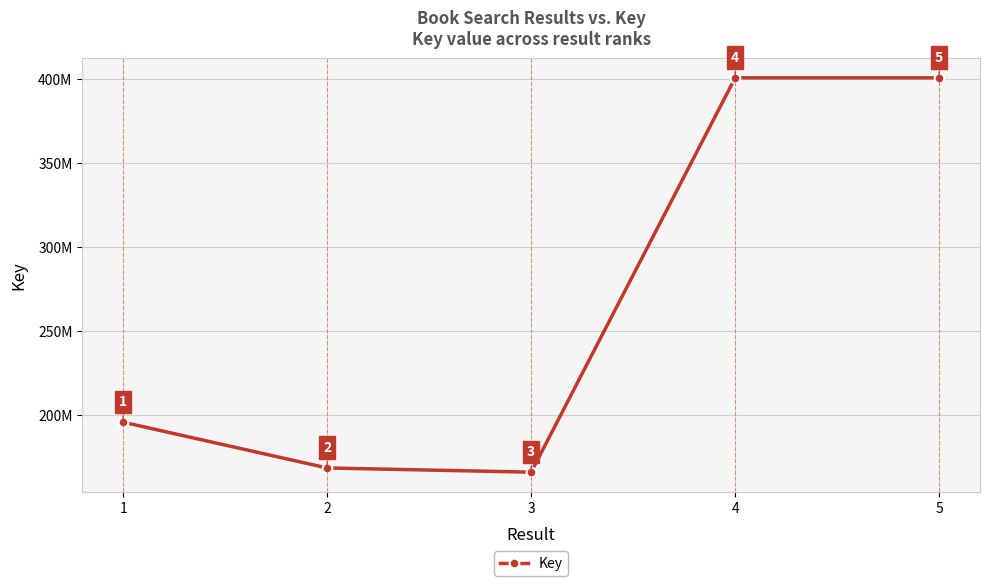

Is this an area chart (filled region under the line)?

No